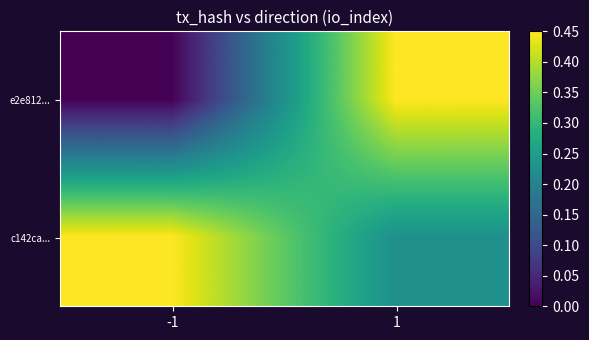

Reading left to right, what are all the values shown in this chart?

e2e812...: -1=0.0	1=0.5
c142ca...: -1=0.5	1=0.2